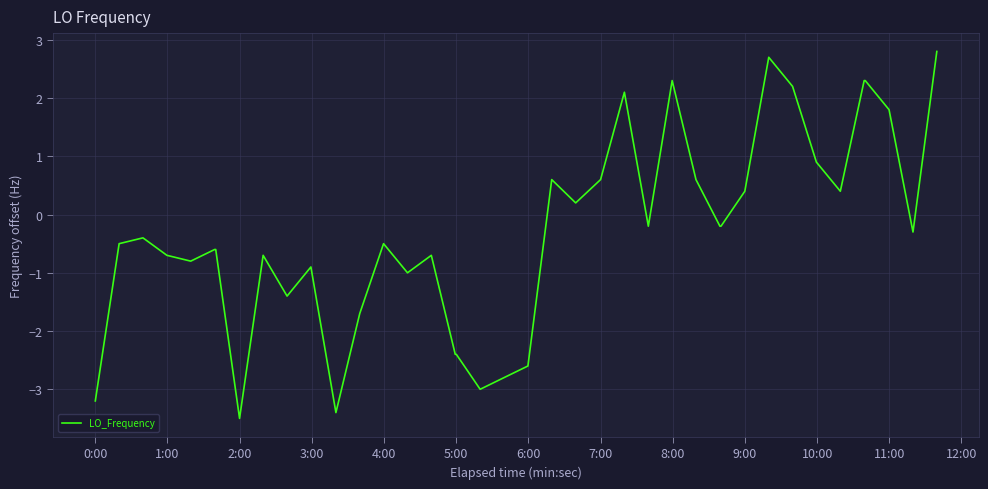

True or false: there are more than 2 points higher than both neighbors.

True